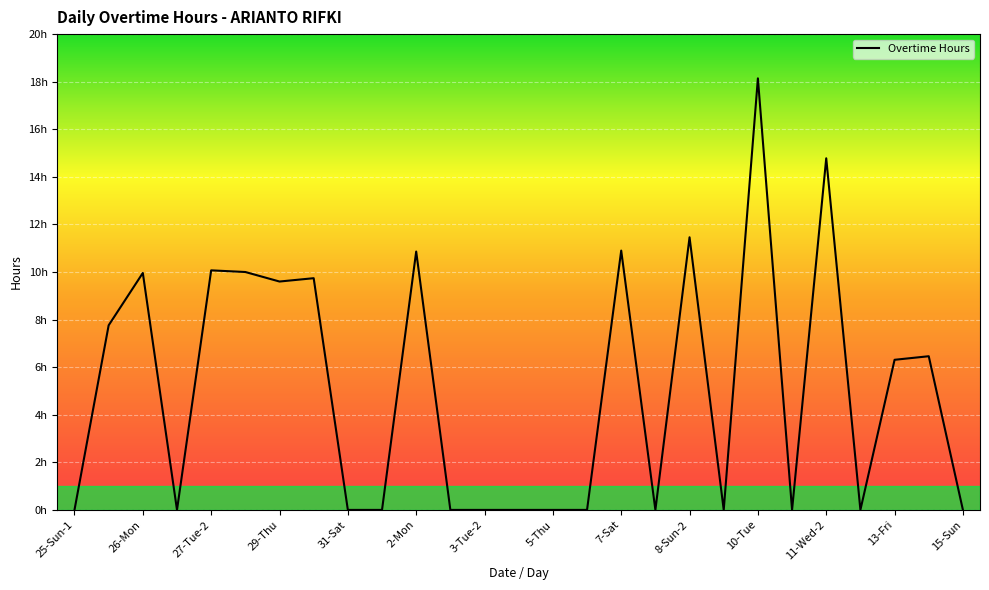

Which label corresponds to the largest value in the chart?

10-Tue